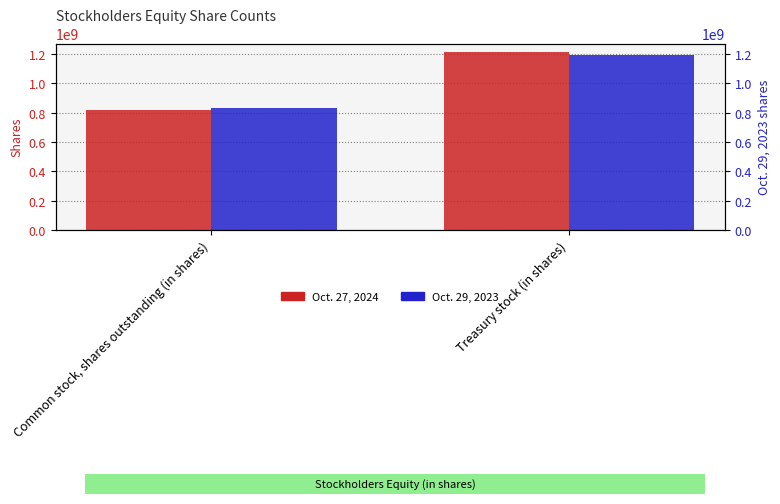

What is the label of the 1st bar from the right?

Treasury stock (in shares)